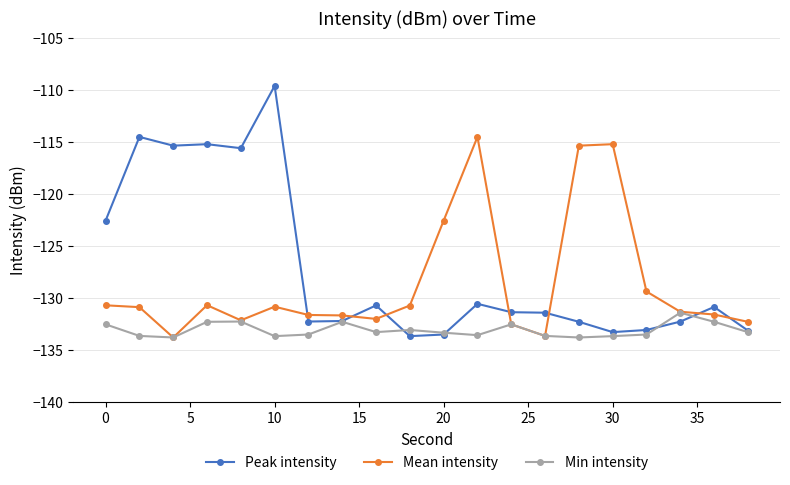

Which series has the largest range (max minus min)?

Peak intensity